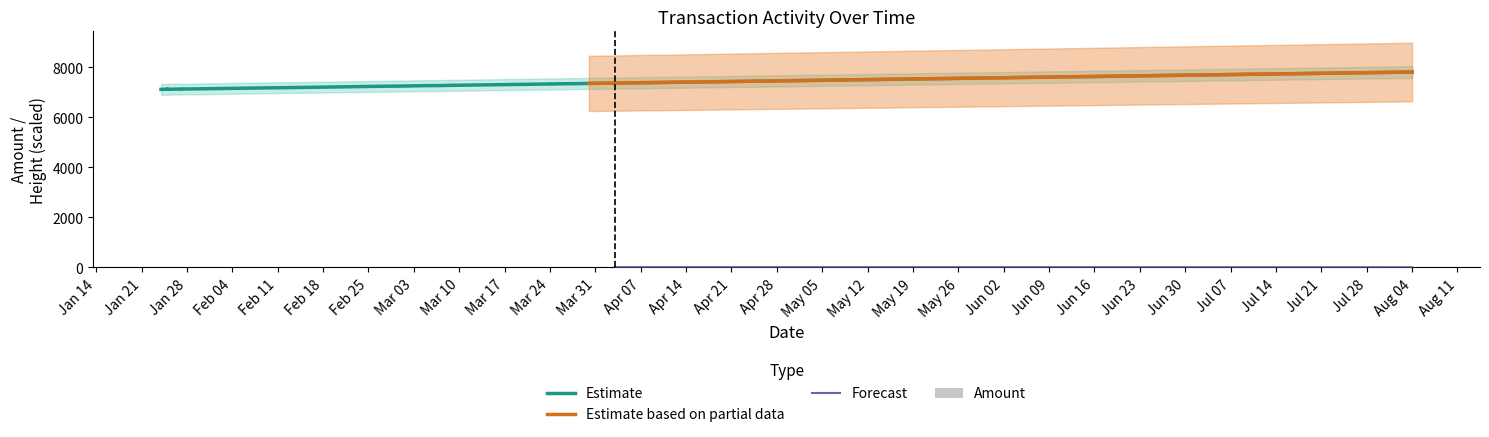

At how many categories does at least one series exceed 3973?

36